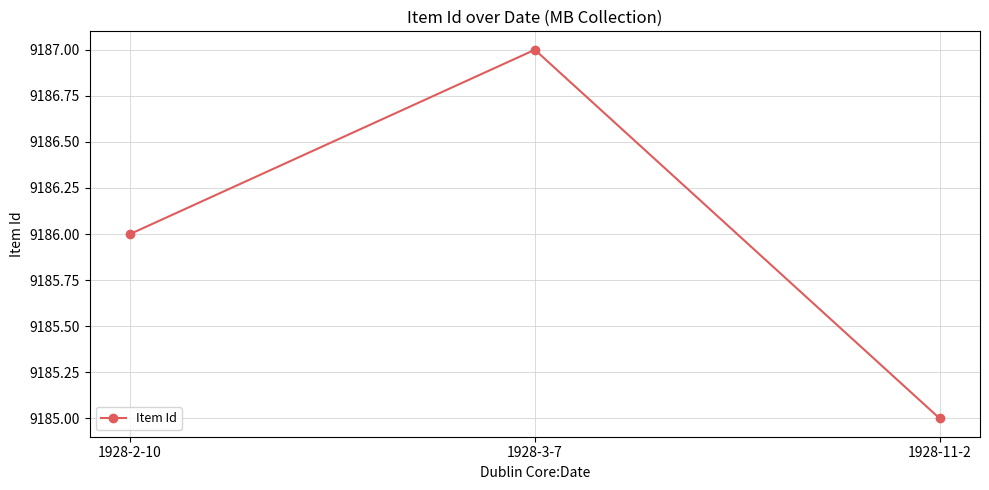

True or false: the data shows 9185 at 1928-11-2.

True